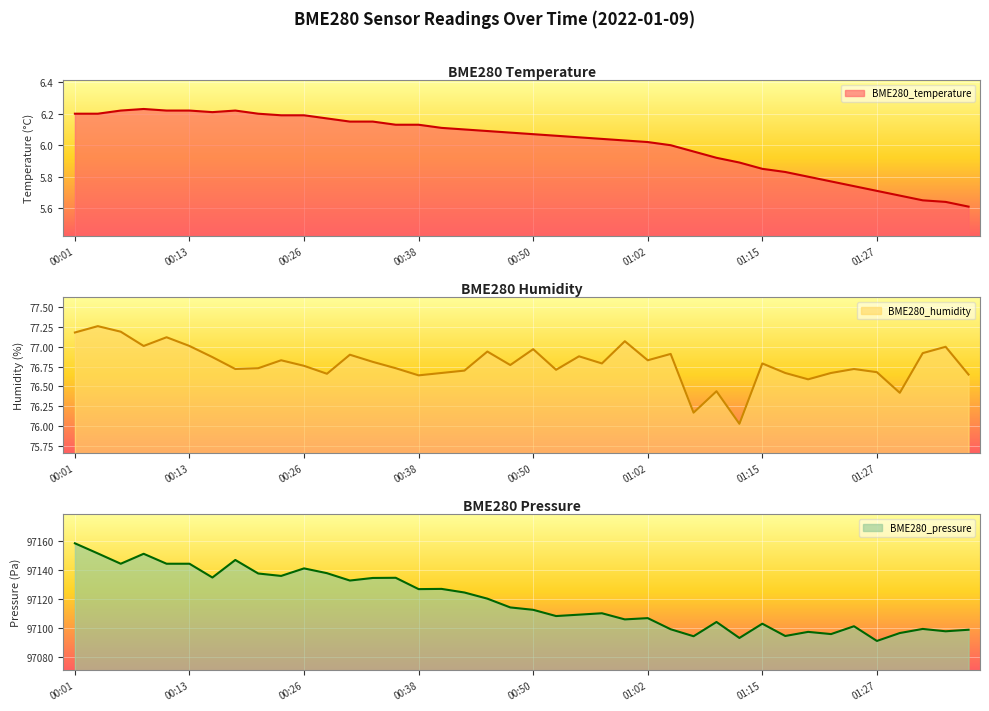

What is the difference between the second highest and minimum values in the BME280_temperature series?

0.6